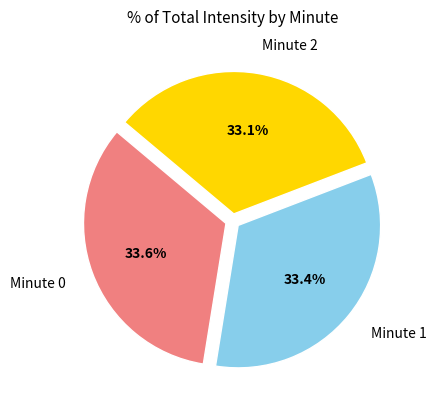

Is there a majority slice in this chart?

No